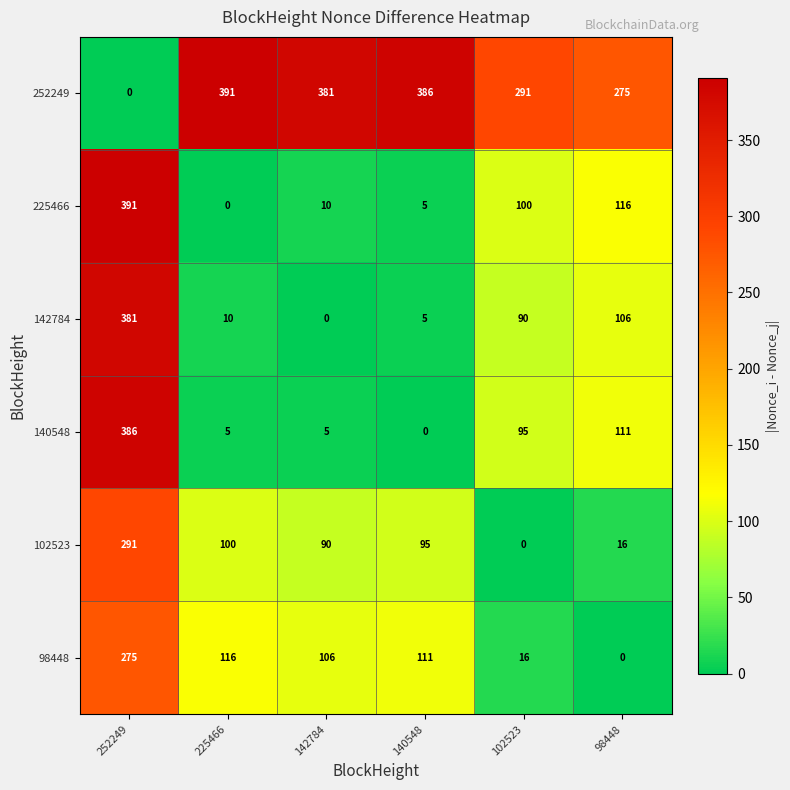

At which category is the sum across all series the highest?

252249